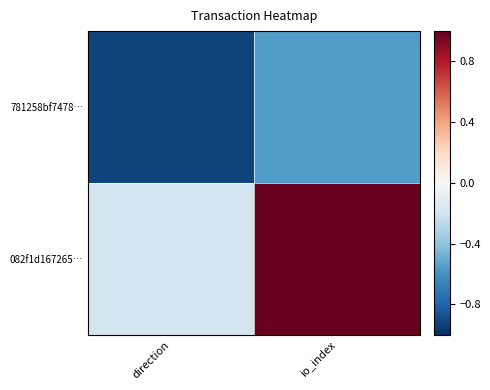

List the series in order of their peak value, highest first.

082f1d167265…, 781258bf7478…